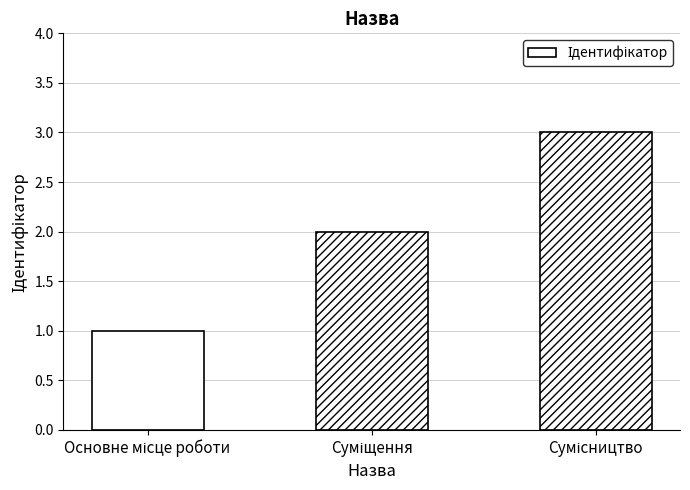

Are the bars grouped side by side (vs. stacked)?

No